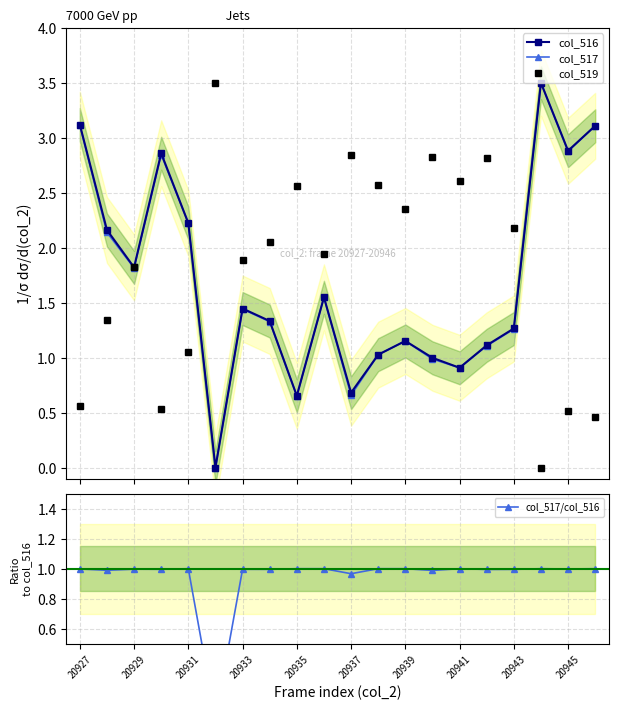

What is the maximum value for col_516?

3.5